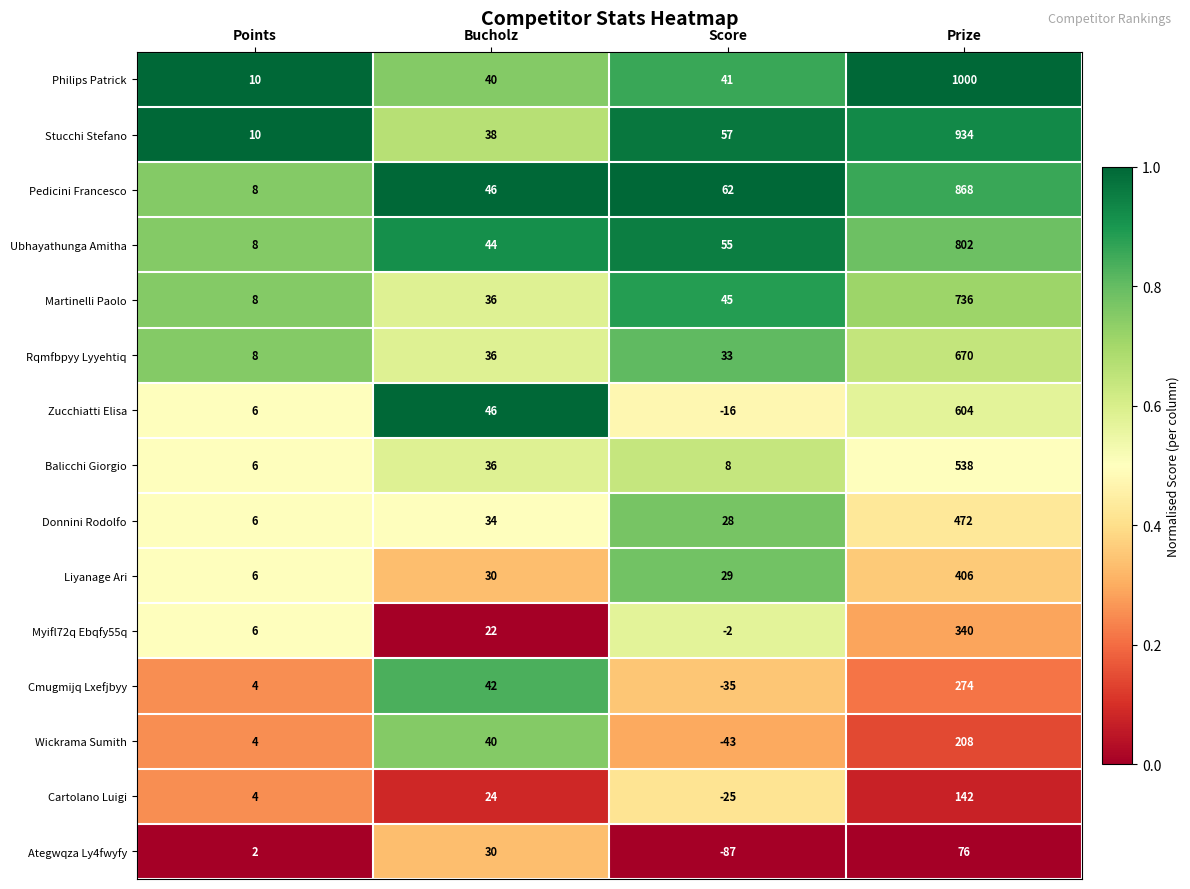

List the series in order of their peak value, lowest first.

Ategwqza Ly4fwyfy, Cartolano Luigi, Wickrama Sumith, Cmugmijq Lxefjbyy, Myifl72q Ebqfy55q, Liyanage Ari, Donnini Rodolfo, Balicchi Giorgio, Zucchiatti Elisa, Rqmfbpyy Lyyehtiq, Martinelli Paolo, Ubhayathunga Amitha, Pedicini Francesco, Stucchi Stefano, Philips Patrick